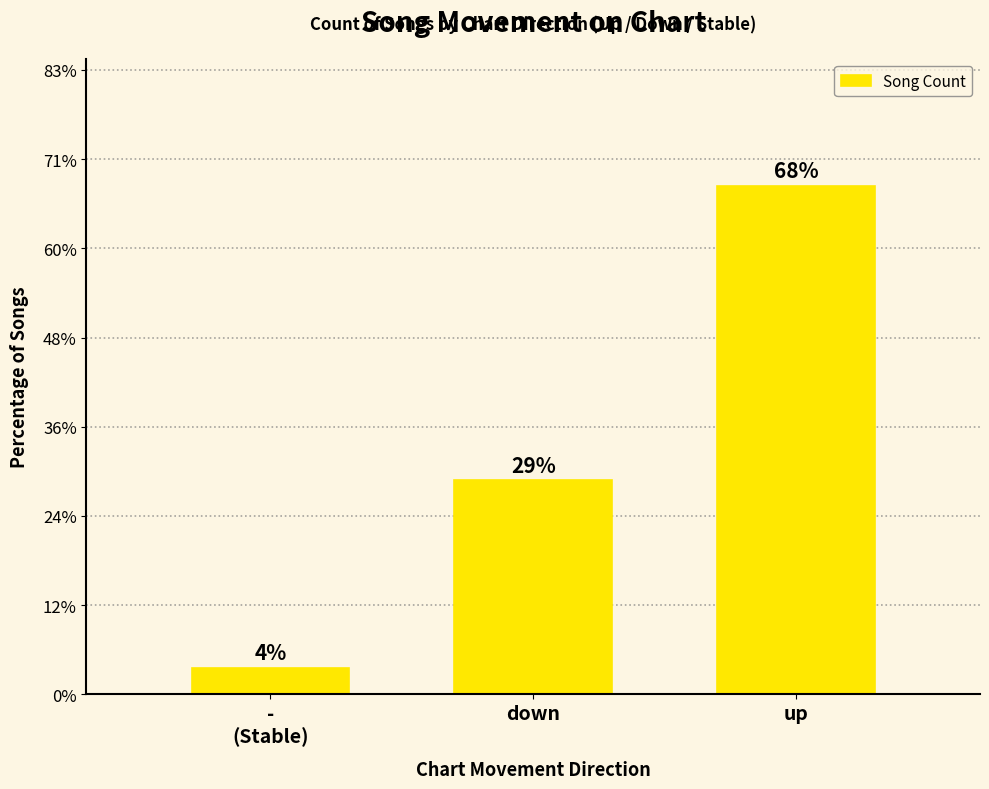

Rank the categories by value from lowest to highest.

-
(Stable), down, up